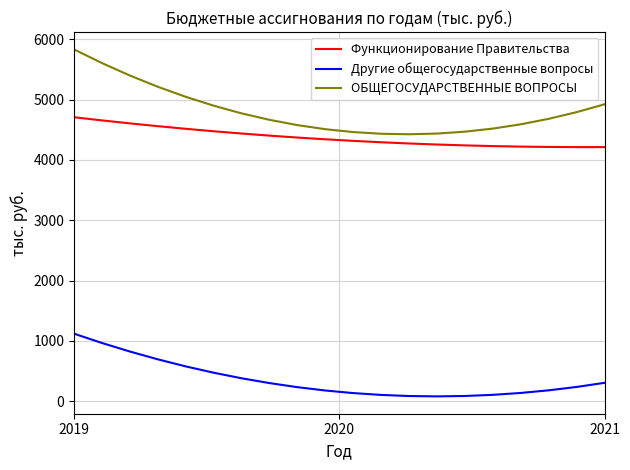

How many values in the Другие общегосударственные вопросы series are below 236?

10